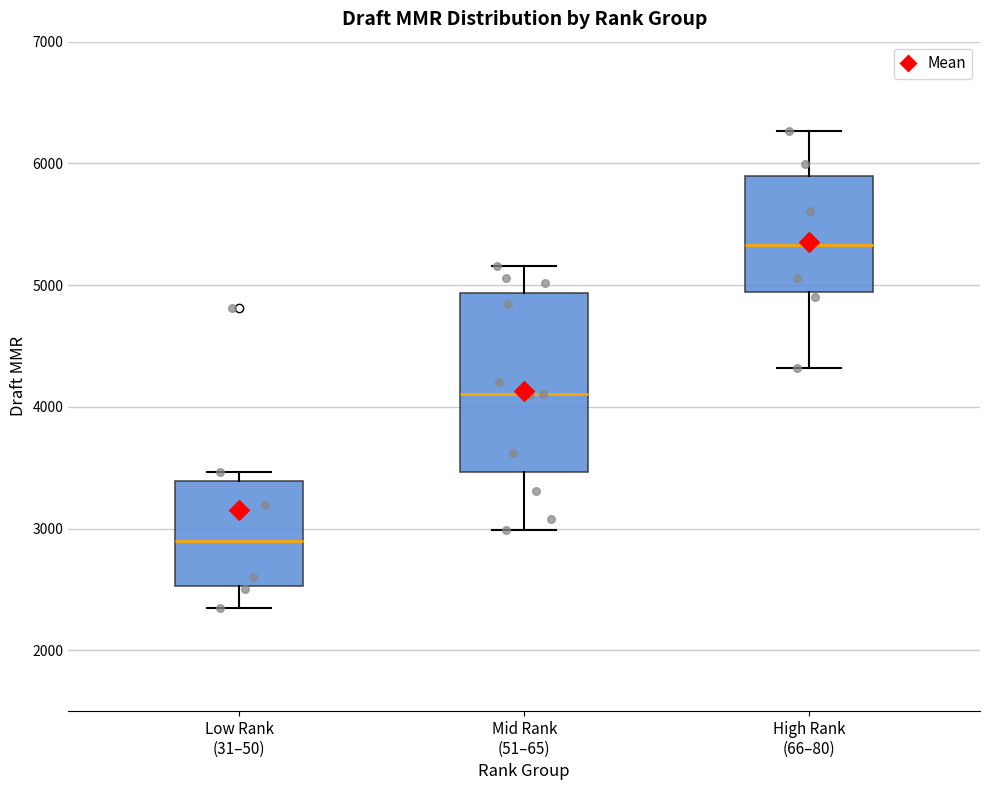

Reading left to right, transcribe this box plot: for each box, give where its median line is, the range the box spans, and where its two whiskers end, as read against the y-axis. The values are not printed on the chart, so give them approximately, as read against the axis.

Low Rank (31–50): median 2900, box 2500 to 3400, whiskers 2300 to 3500
Mid Rank (51–65): median 4100, box 3500 to 4900, whiskers 3000 to 5200
High Rank (66–80): median 5300, box 4900 to 5900, whiskers 4300 to 6300